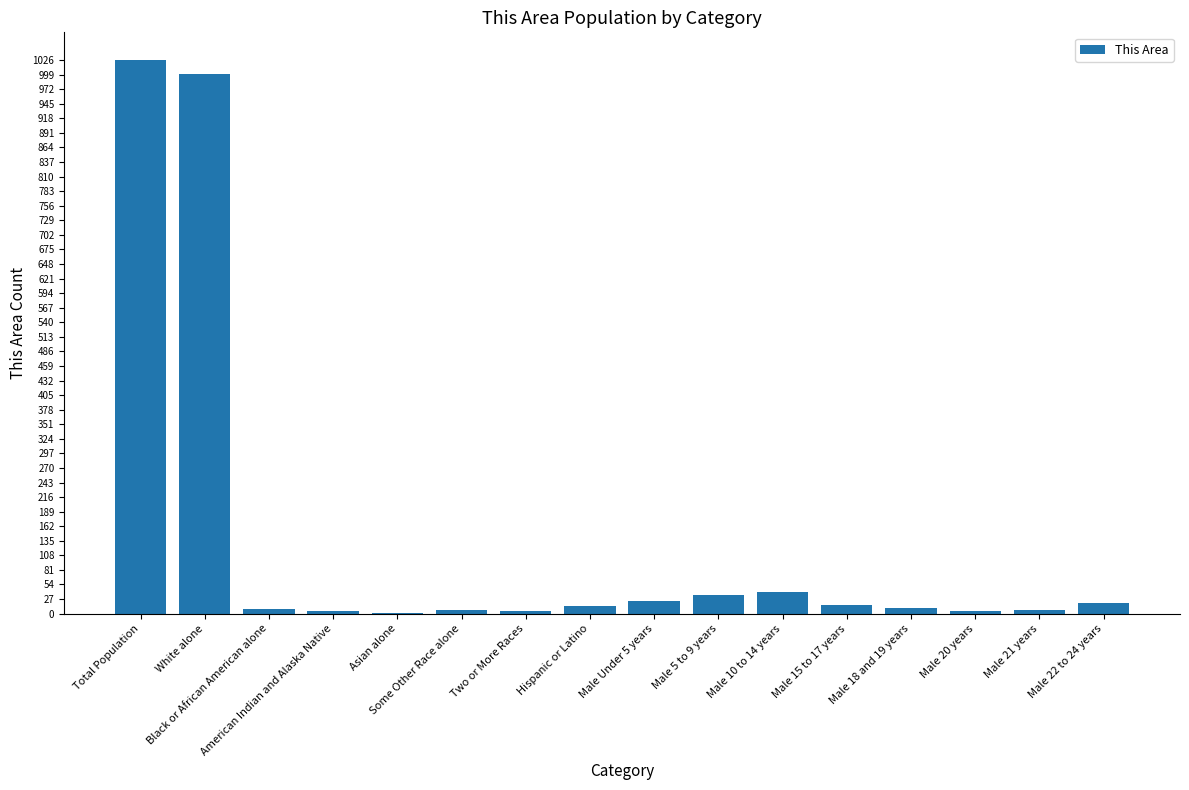

What is the maximum value shown in the chart?

1026